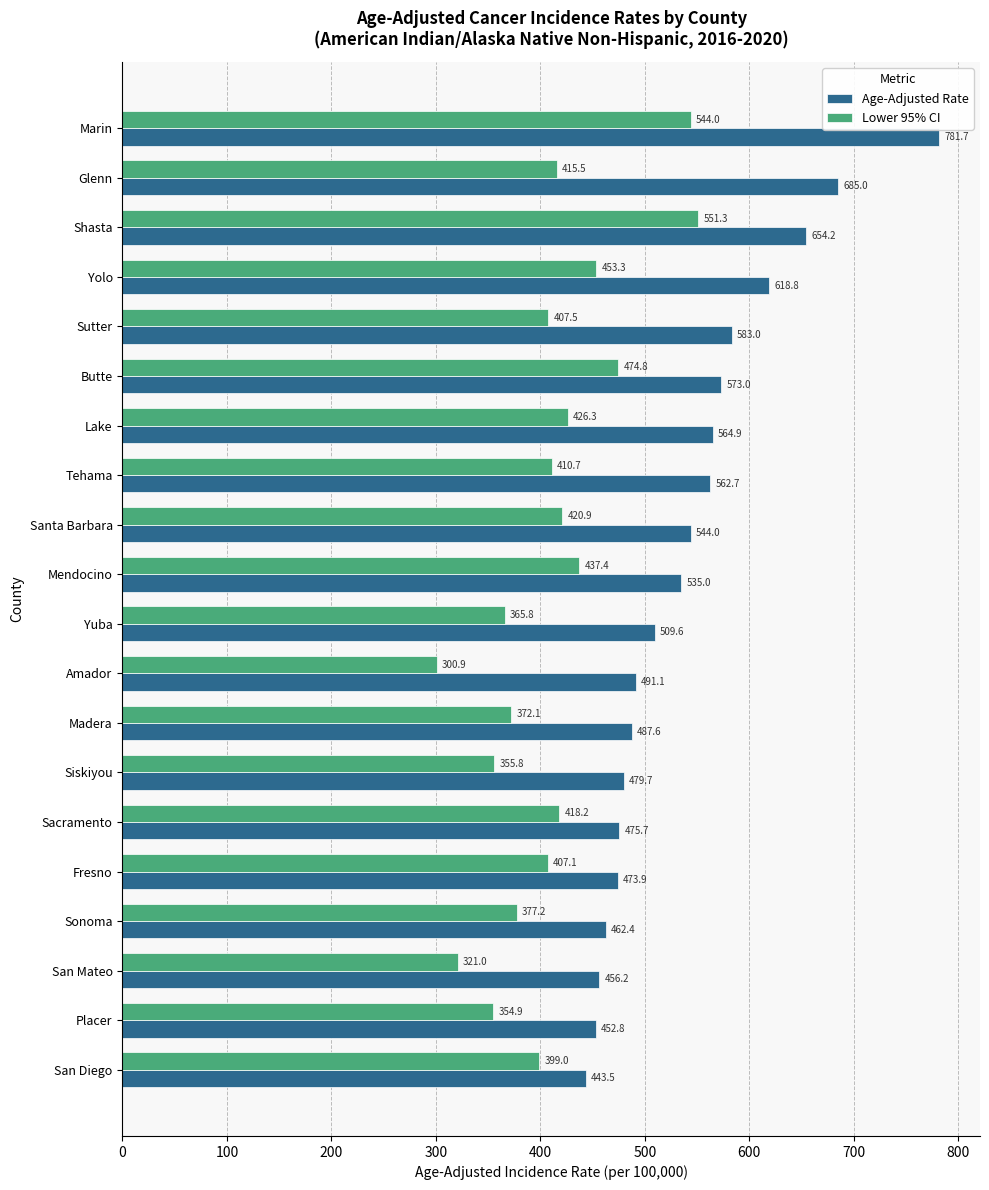

List the labels in order of Lower 95% CI value, largest first.

Shasta, Marin, Butte, Yolo, Mendocino, Lake, Santa Barbara, Sacramento, Glenn, Tehama, Sutter, Fresno, San Diego, Sonoma, Madera, Yuba, Siskiyou, Placer, San Mateo, Amador